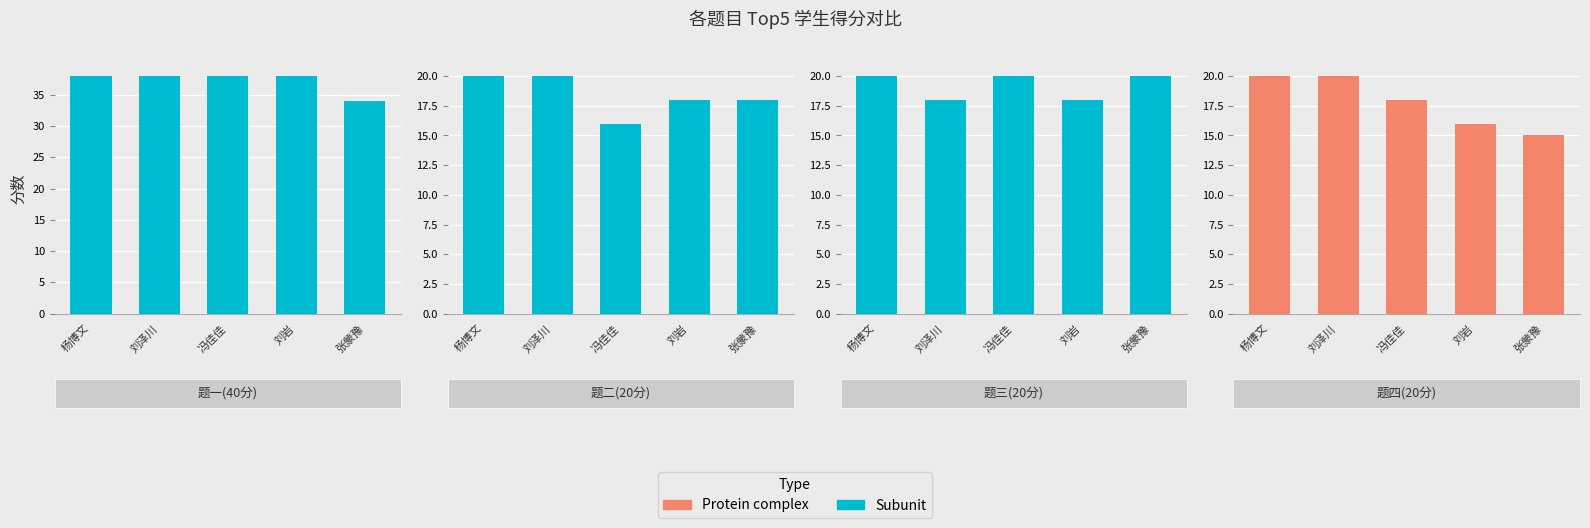

At which category is the sum across all series the highest?

杨博文